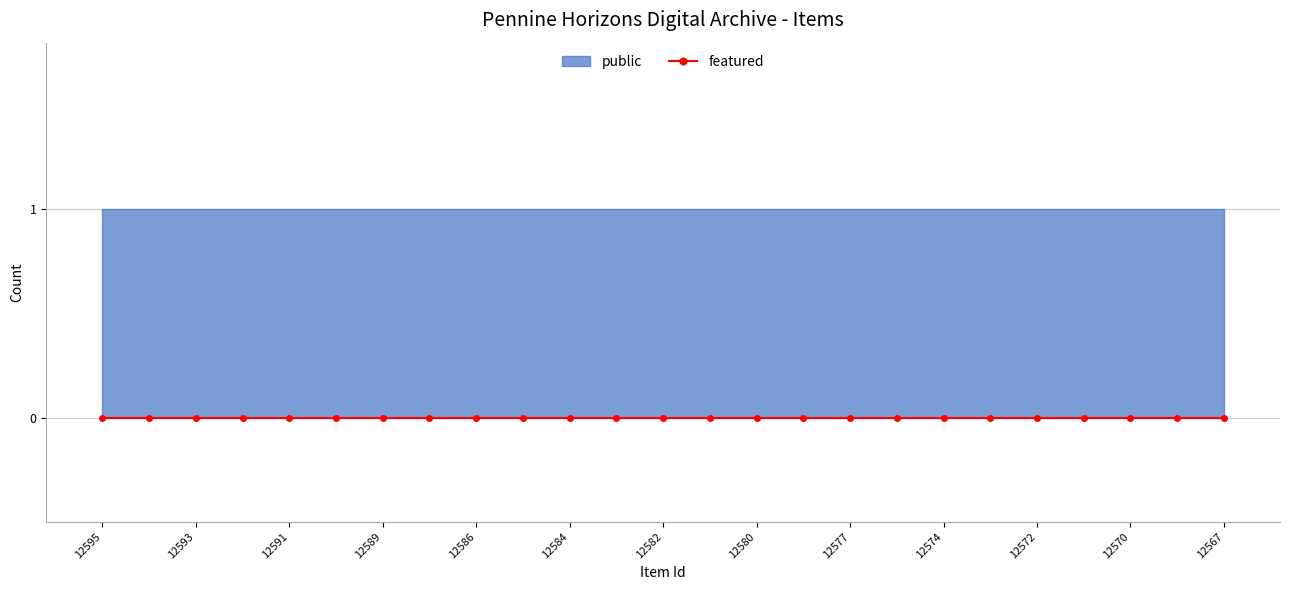

Rank the categories by featured value from highest to lowest.

12595, 12594, 12593, 12592, 12591, 12590, 12589, 12587, 12586, 12585, 12584, 12583, 12582, 12581, 12580, 12579, 12577, 12575, 12574, 12573, 12572, 12571, 12570, 12569, 12567